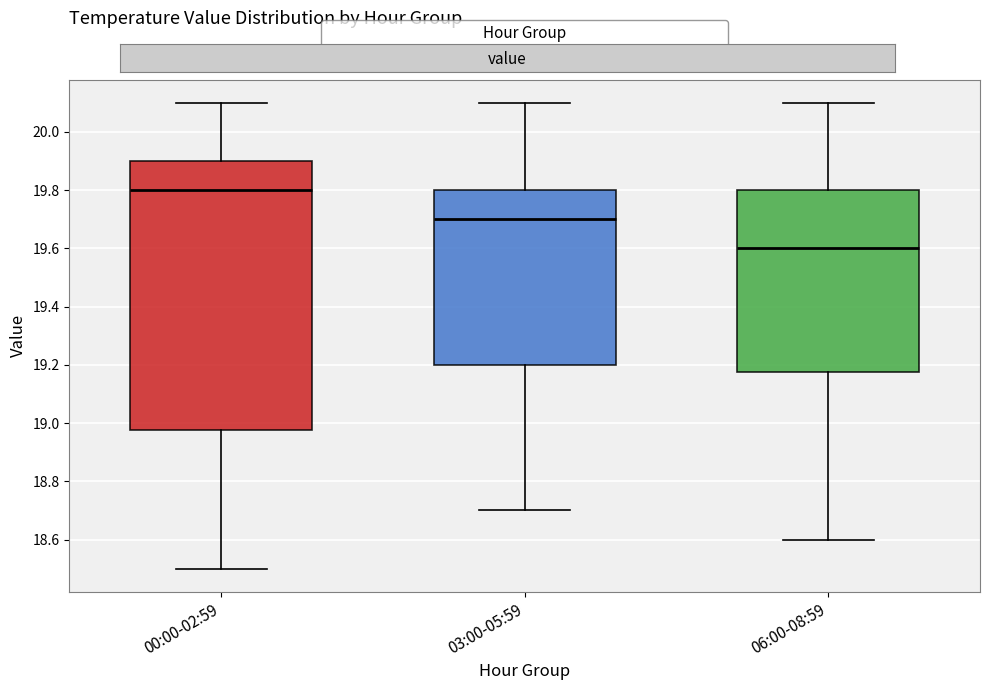

Where is the upper edge of the box for 00:00-02:59 on the y-axis? The values are not printed on the chart, so give them approximately, as read against the axis.

19.90